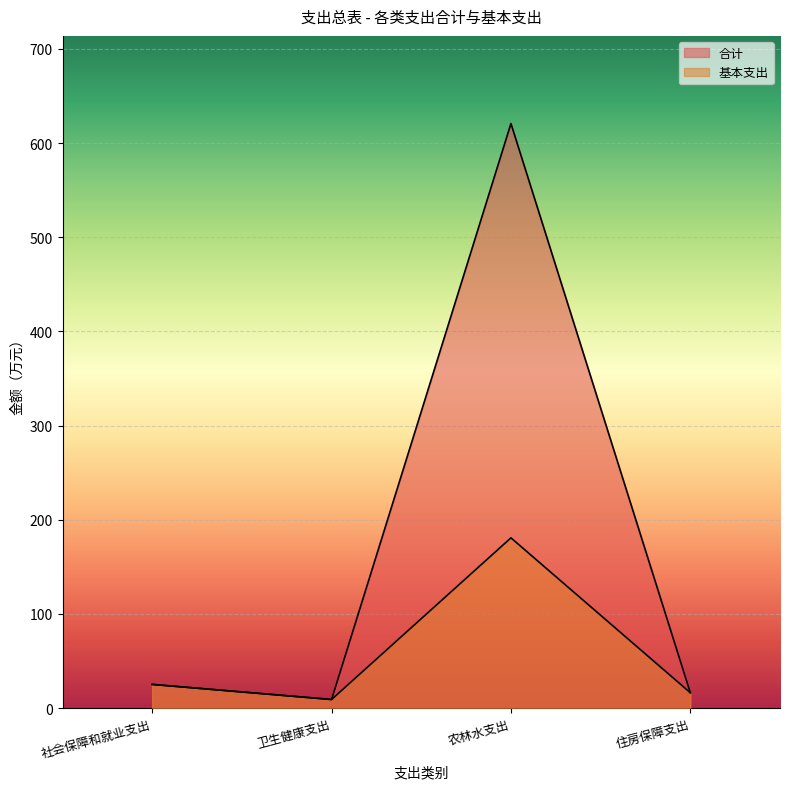

Which series has the largest total across all categories?

合计